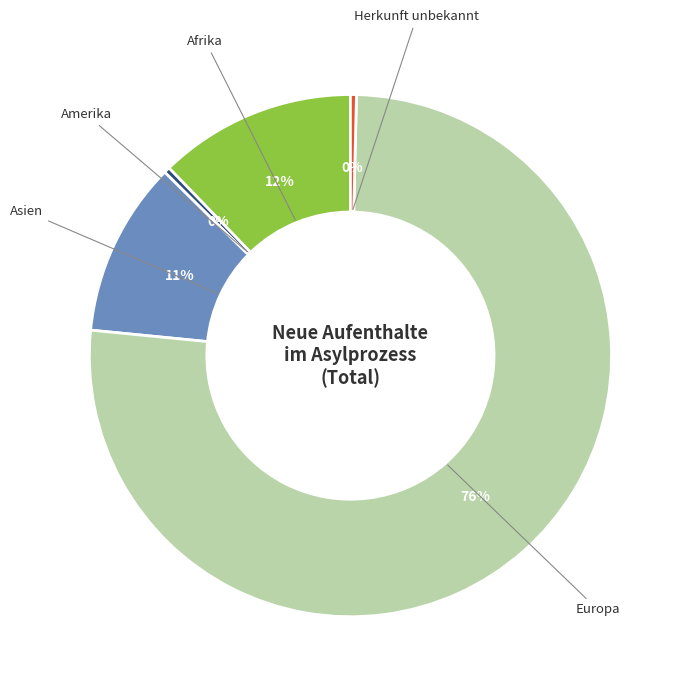

True or false: Amerika accounts for 0% of the total.

True